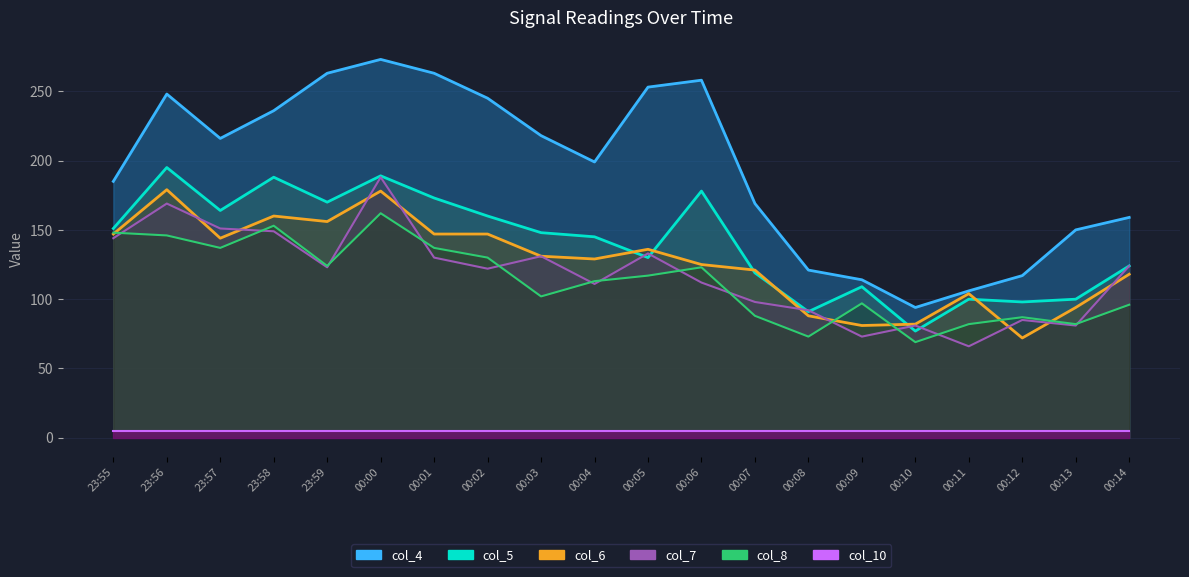

What is the difference between the col_8 values at 00:08 and 00:11?

9